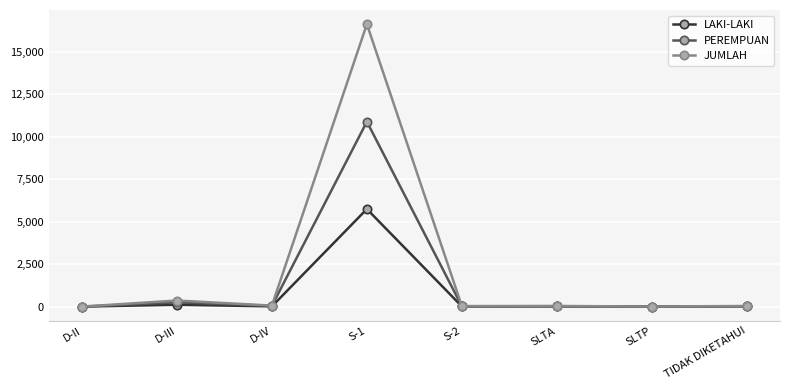

What are all the series names shown in the legend?

LAKI-LAKI, PEREMPUAN, JUMLAH